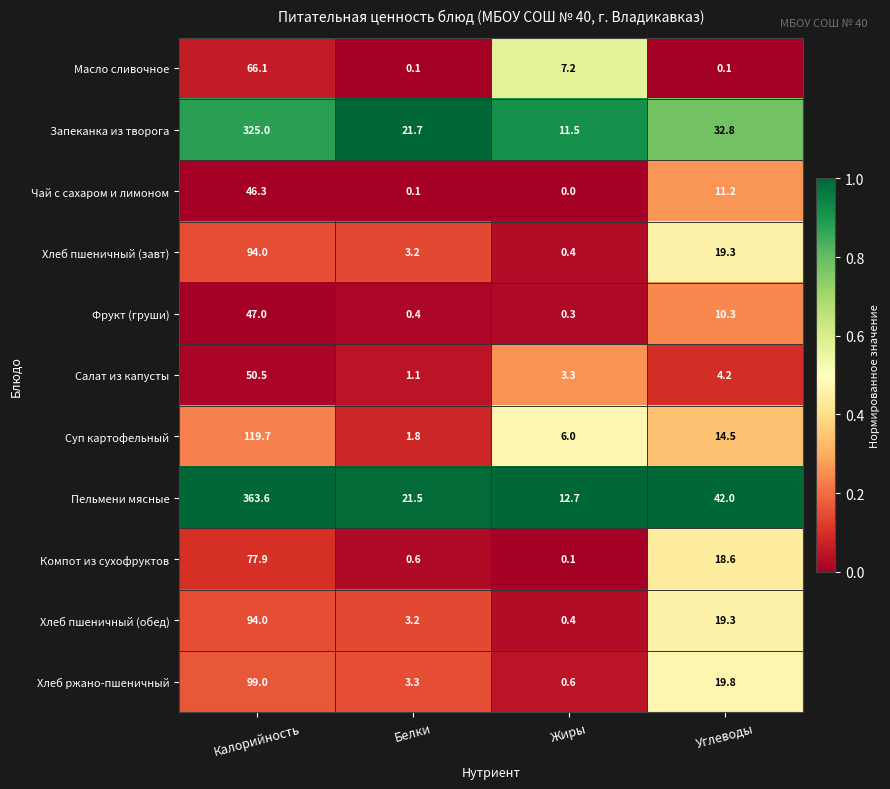

The Салат из капусты series shows 0.9 at Углеводы. True or false?

False